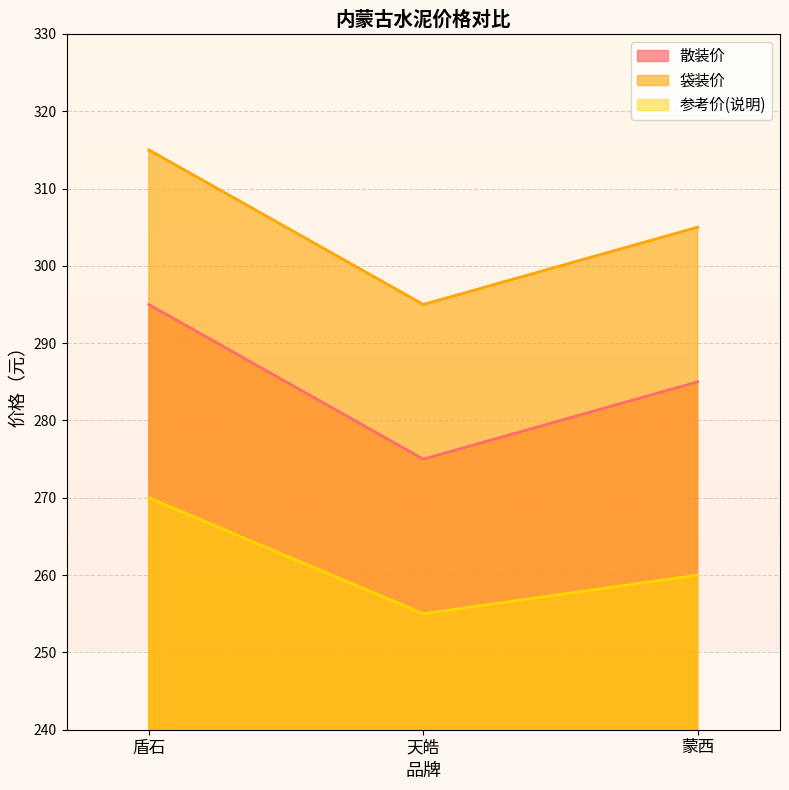

What are all the series names shown in the legend?

散装价, 袋装价, 参考价(说明)